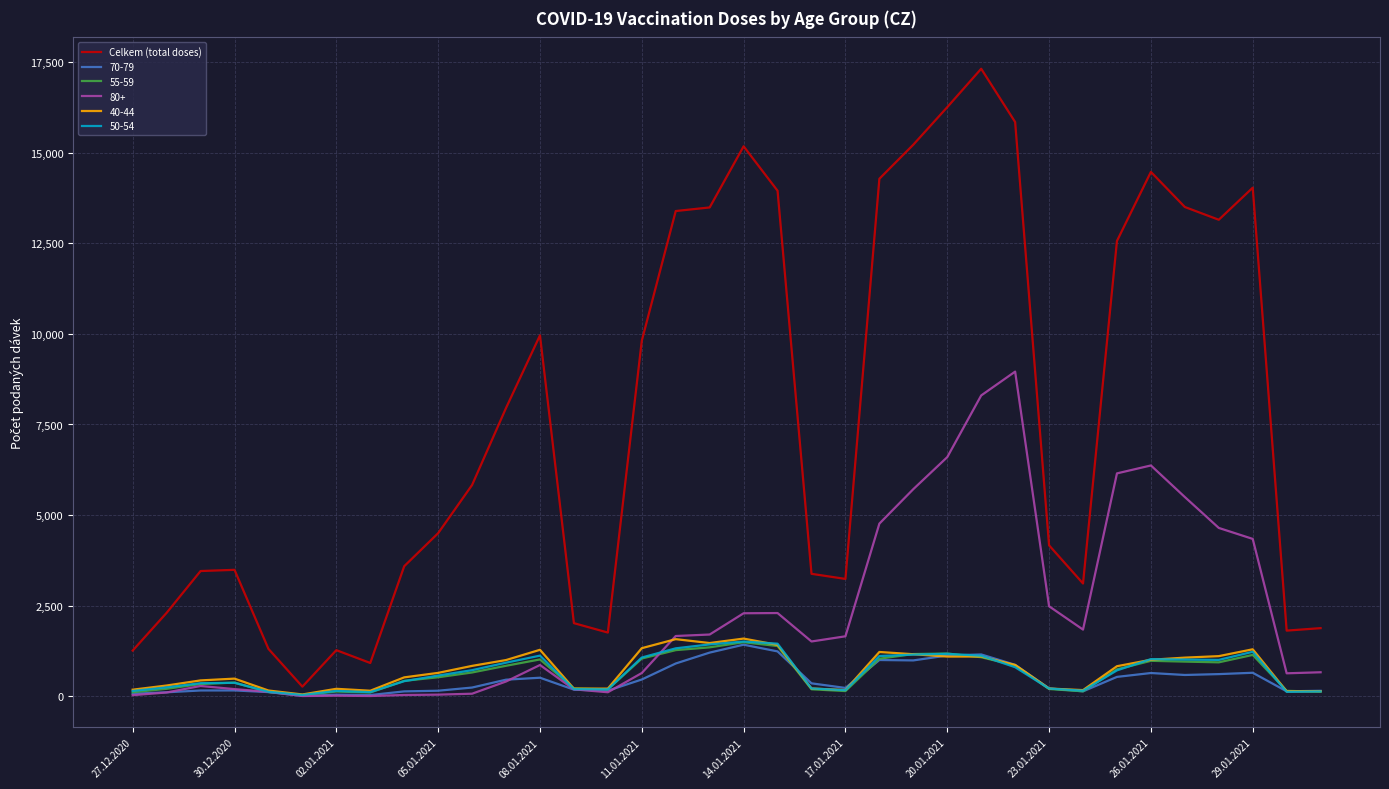

Which series has the largest total across all categories?

Celkem (total doses)